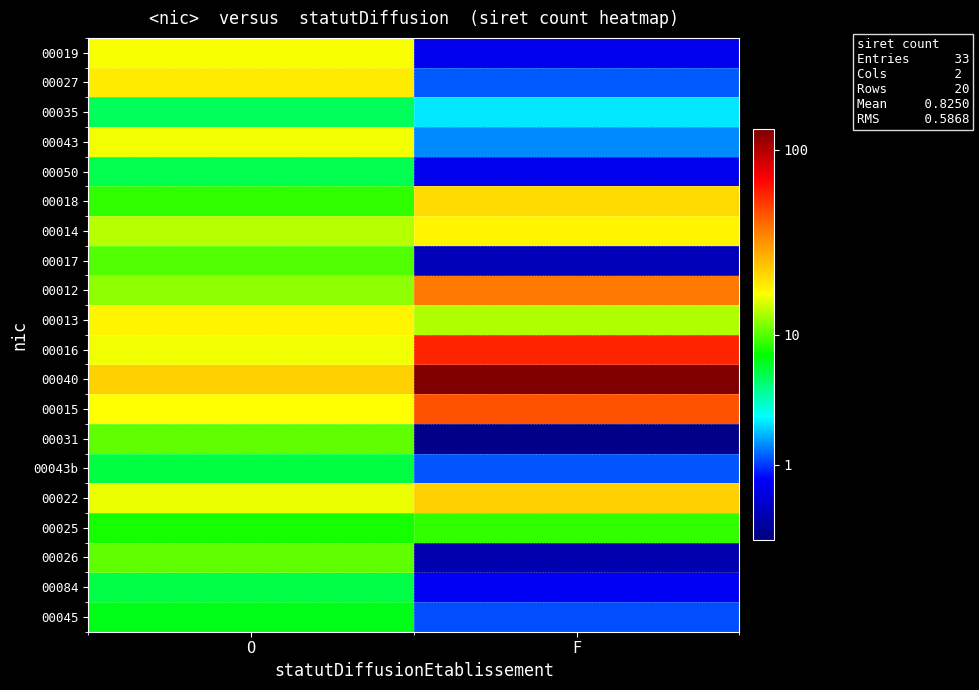

What is the difference between the highest and lowest values at F?

2.7